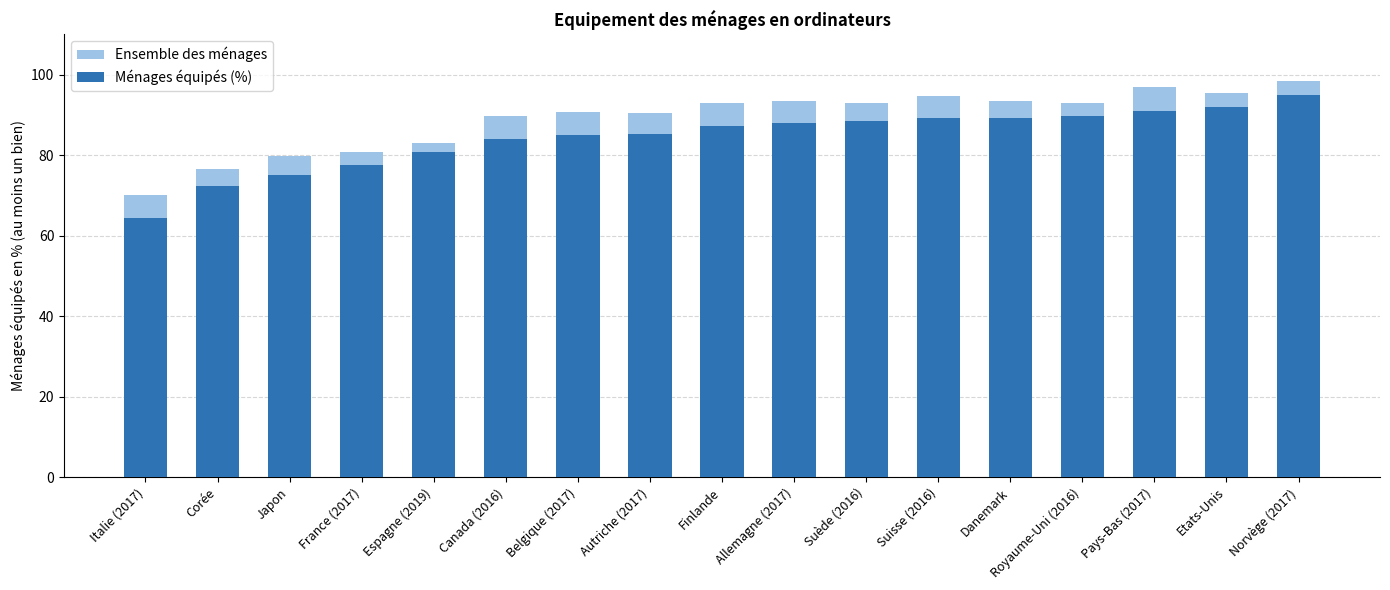

Where is Ensemble des ménages nearest to the value 84?

Espagne (2019)